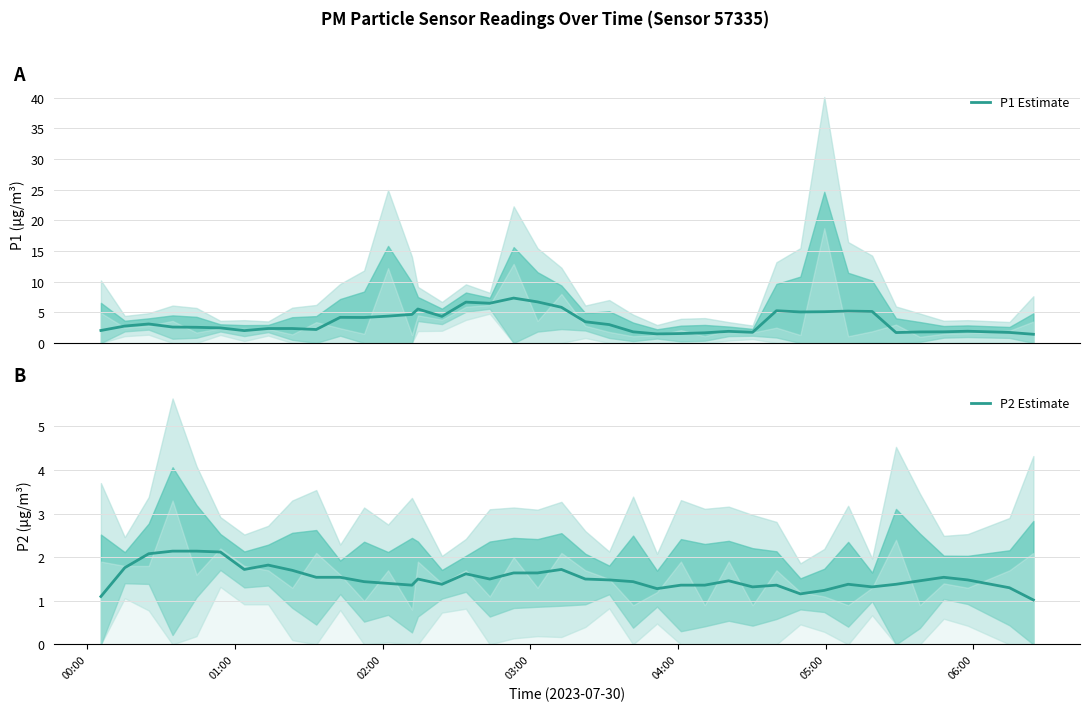

What is the minimum value for P1 Estimate?

1.4